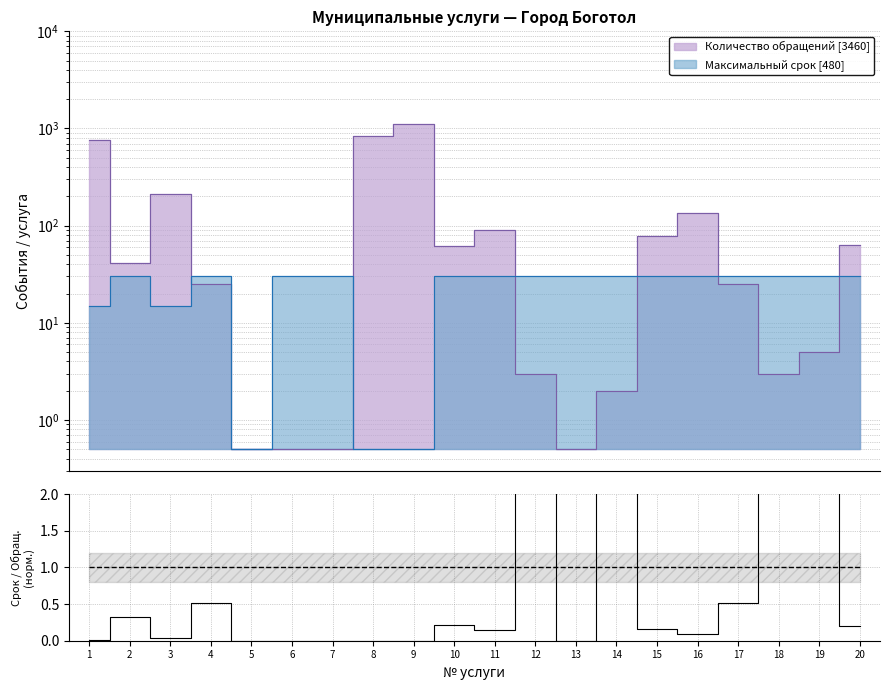

How many series are shown in this chart?

2